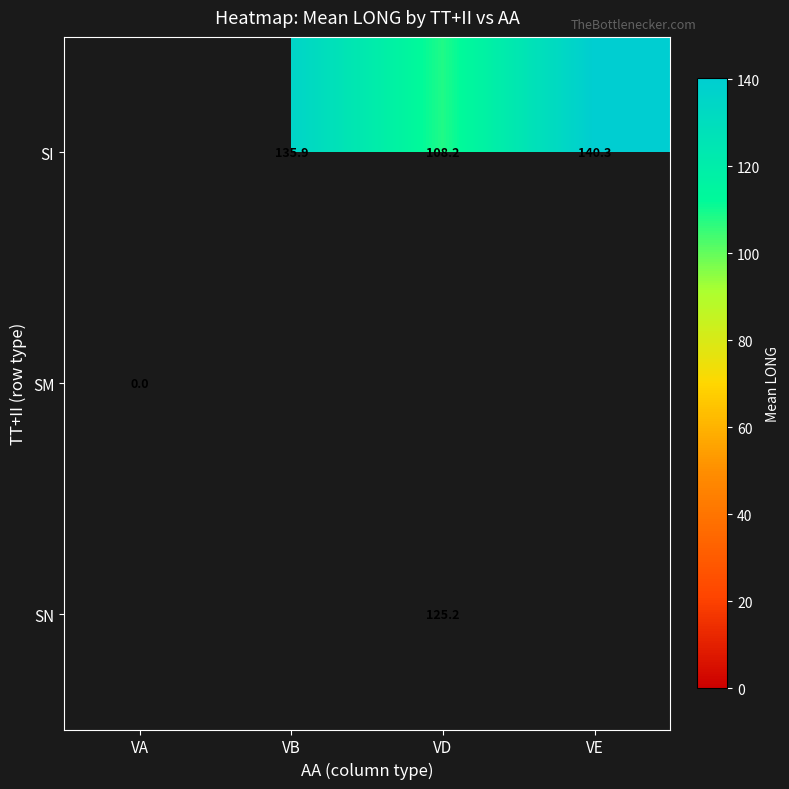

Is it true that SI equals 108.2 at VD?

True